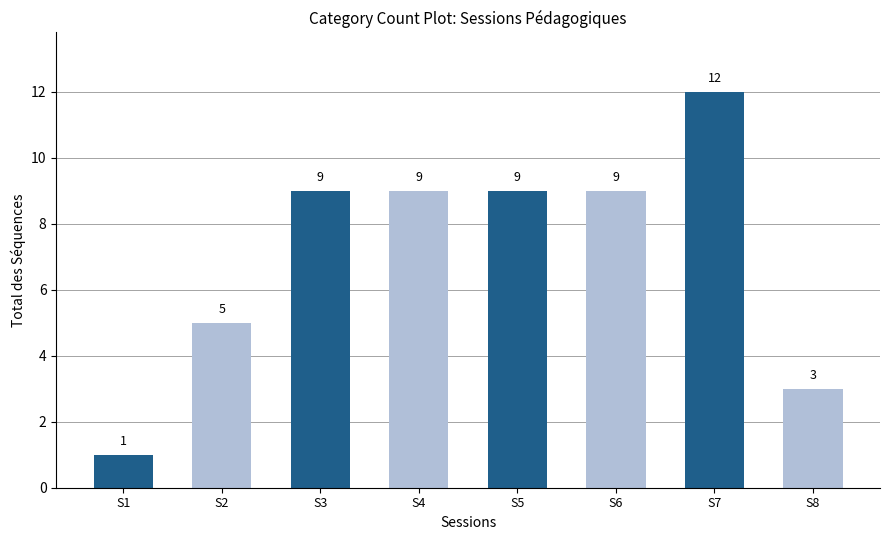

What is the difference between the second highest and second lowest values?

6